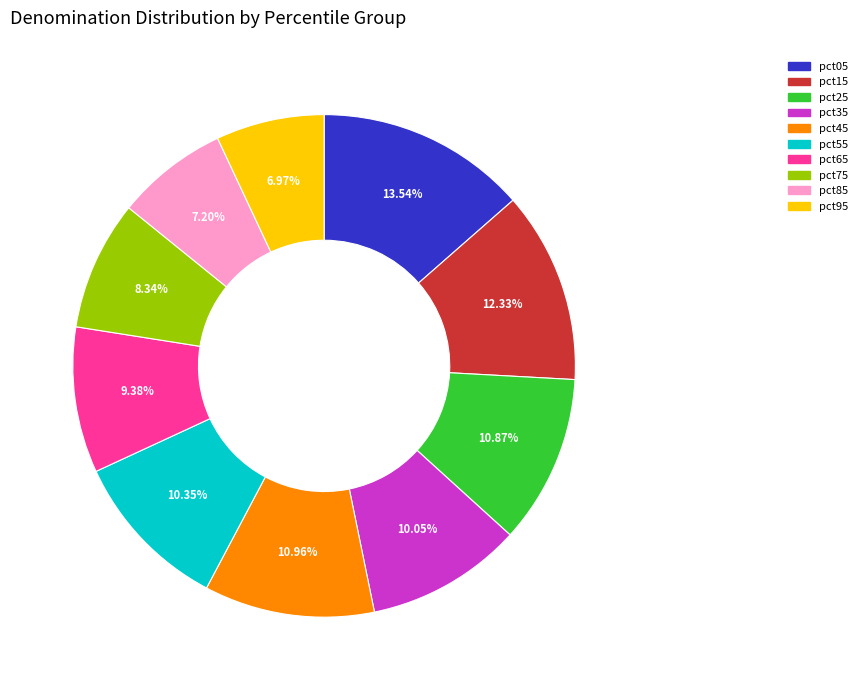

To the nearest percent, what portion does pct35 represent?

10%